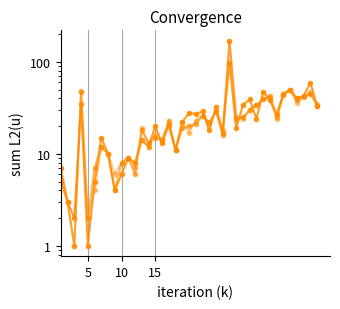

What is the sum of all Rang Deutschland values?

1000